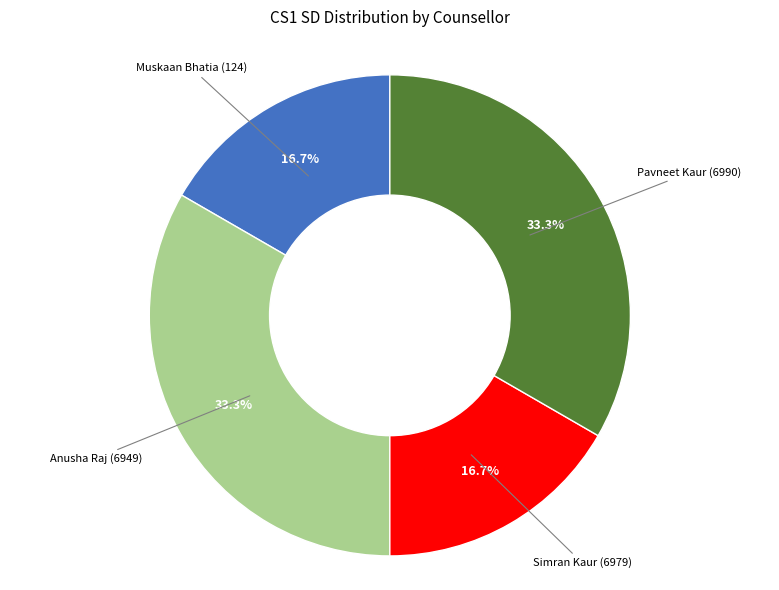

Is Muskaan Bhatia (124) the majority of the pie?

No